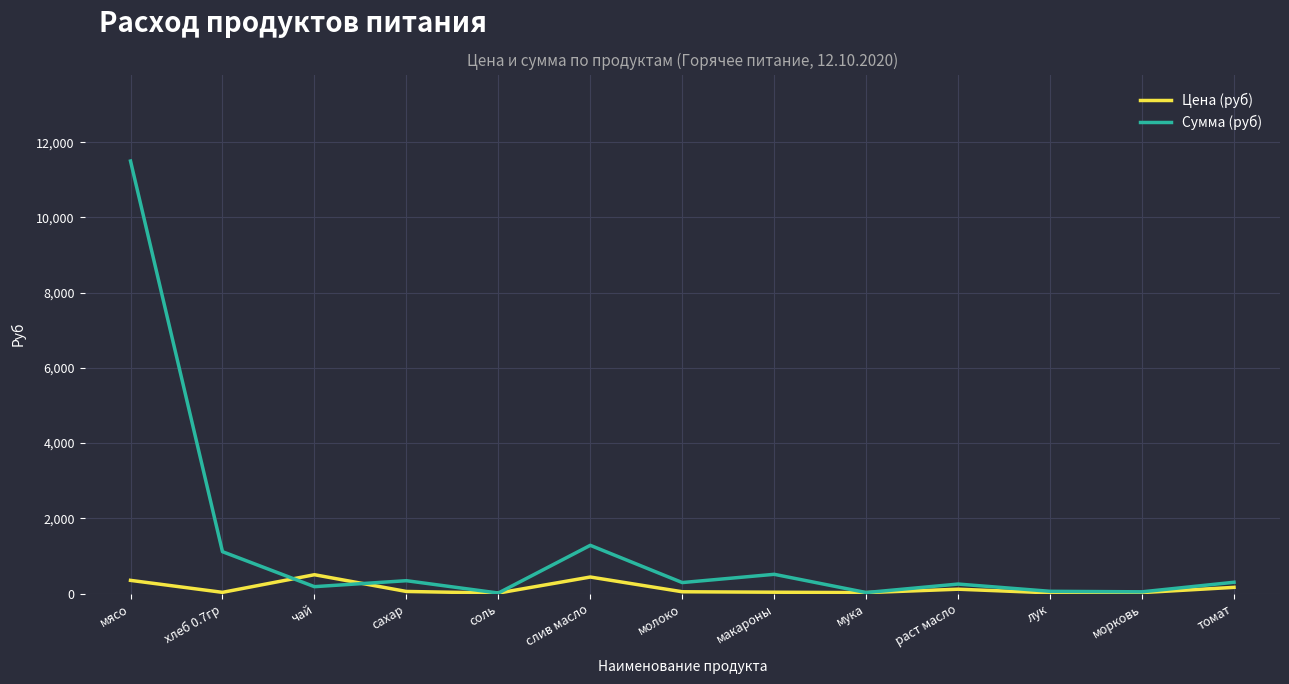

At which category does the chart reach its peak across all series?

мясо